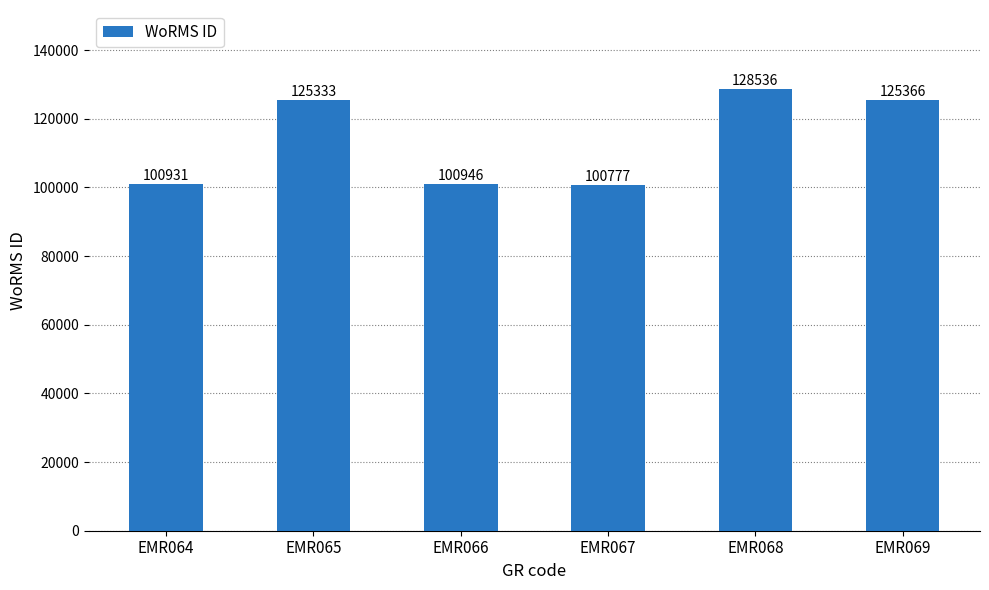

List the labels in order of value, smallest first.

EMR067, EMR064, EMR066, EMR065, EMR069, EMR068